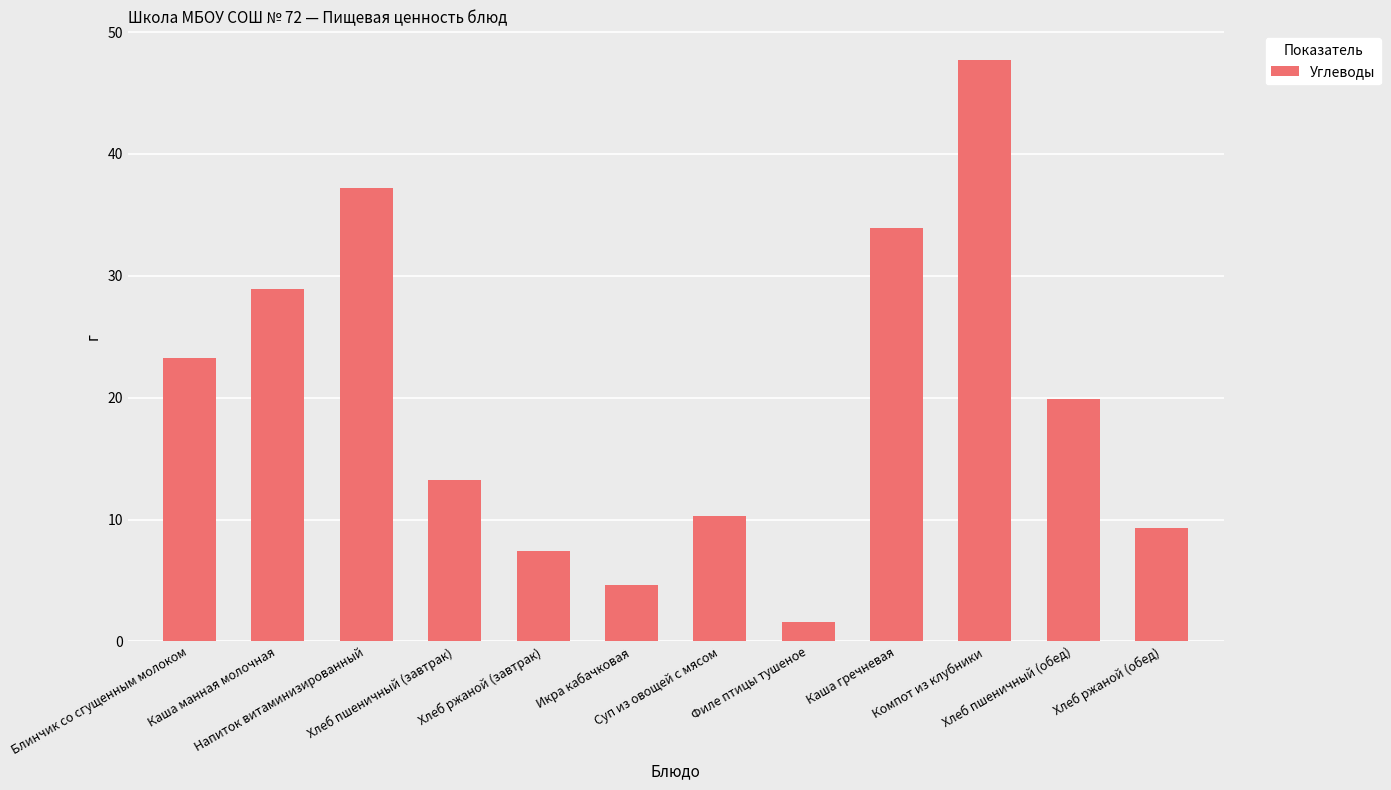

What is the greatest value displayed?

47.7